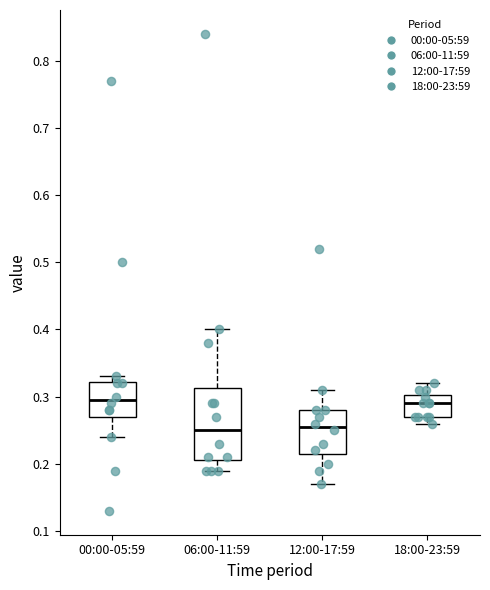

Comparing the boxes themselves (not the whiskers), which one is the tallest?

06:00-11:59